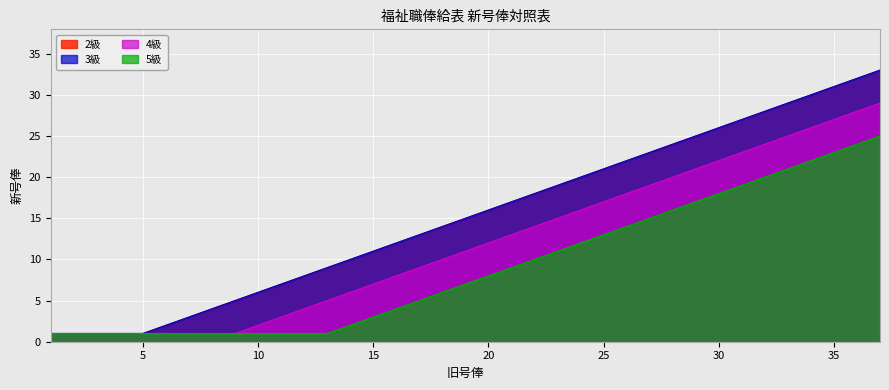

What is the total value across all series at 11?

18